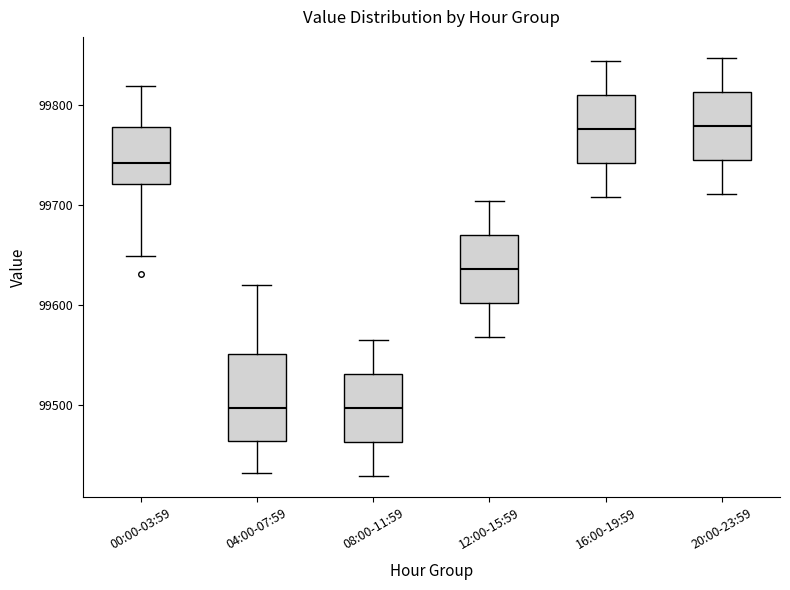

Reading left to right, transcribe this box plot: for each box, give where its median line is, the range the box spans, and where its two whiskers end, as read against the y-axis. The values are not printed on the chart, so give them approximately, as read against the axis.

00:00-03:59: median 99740, box 99720 to 99780, whiskers 99650 to 99820
04:00-07:59: median 99500, box 99460 to 99550, whiskers 99430 to 99620
08:00-11:59: median 99500, box 99460 to 99530, whiskers 99430 to 99560
12:00-15:59: median 99640, box 99600 to 99670, whiskers 99570 to 99700
16:00-19:59: median 99780, box 99740 to 99810, whiskers 99710 to 99840
20:00-23:59: median 99780, box 99740 to 99810, whiskers 99710 to 99850